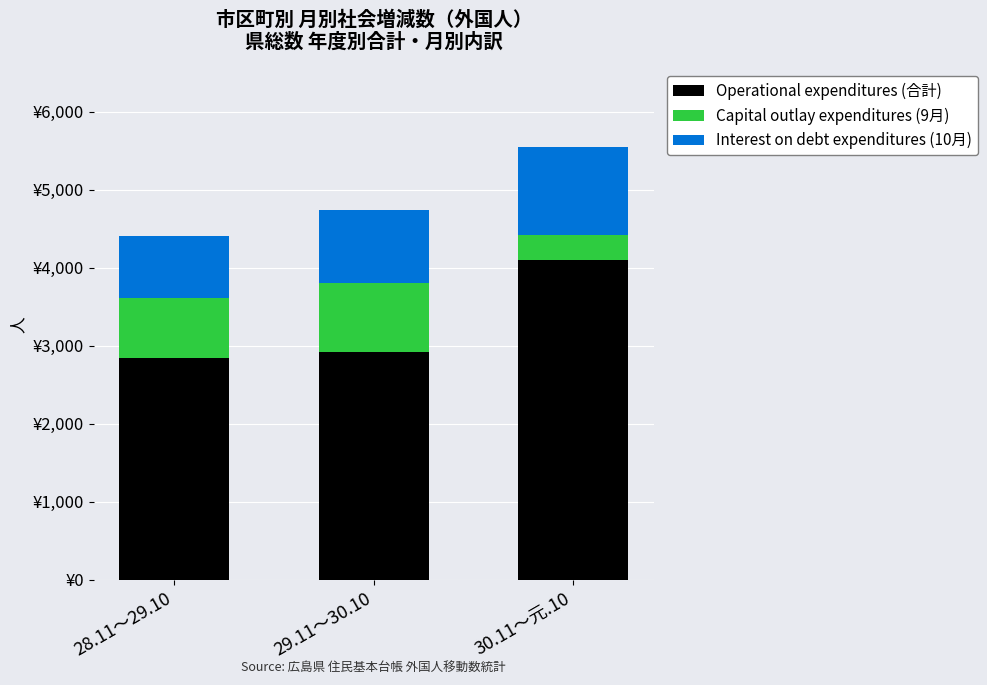

At which label does Capital outlay expenditures (9月) first exceed 768?

29.11～30.10